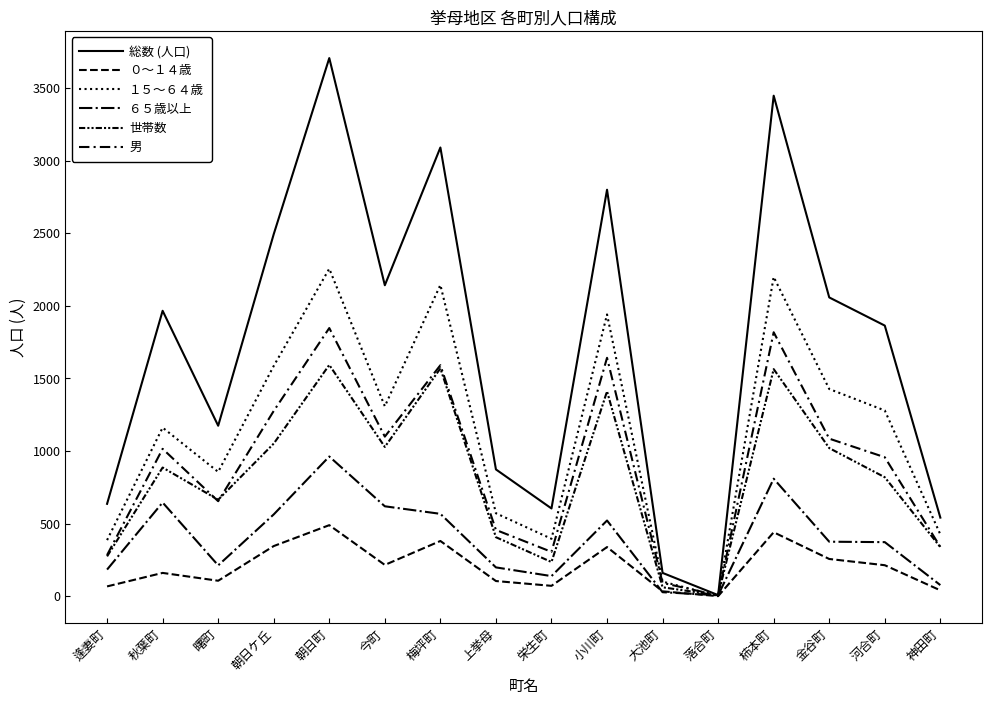

Is the value of 総数 (人口) at 神田町 greater than the value of ０〜１４歳 at 小川町?

Yes